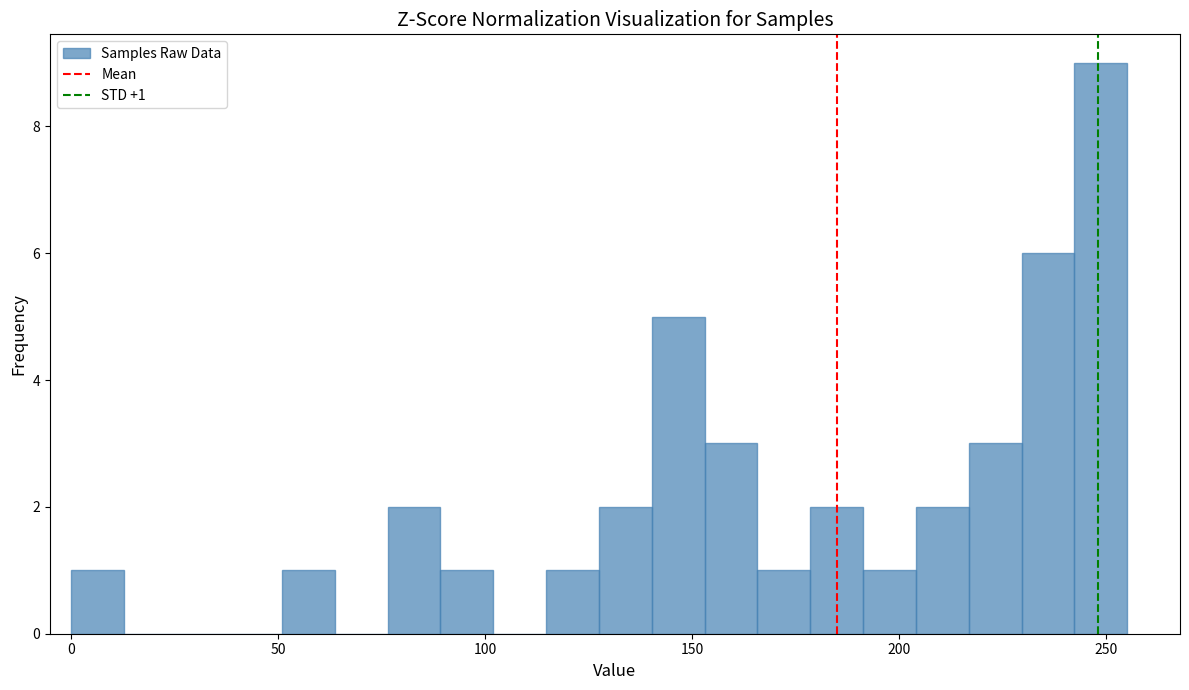

Read against the x-axis, roughly where is the centre of the tallest bar?

250